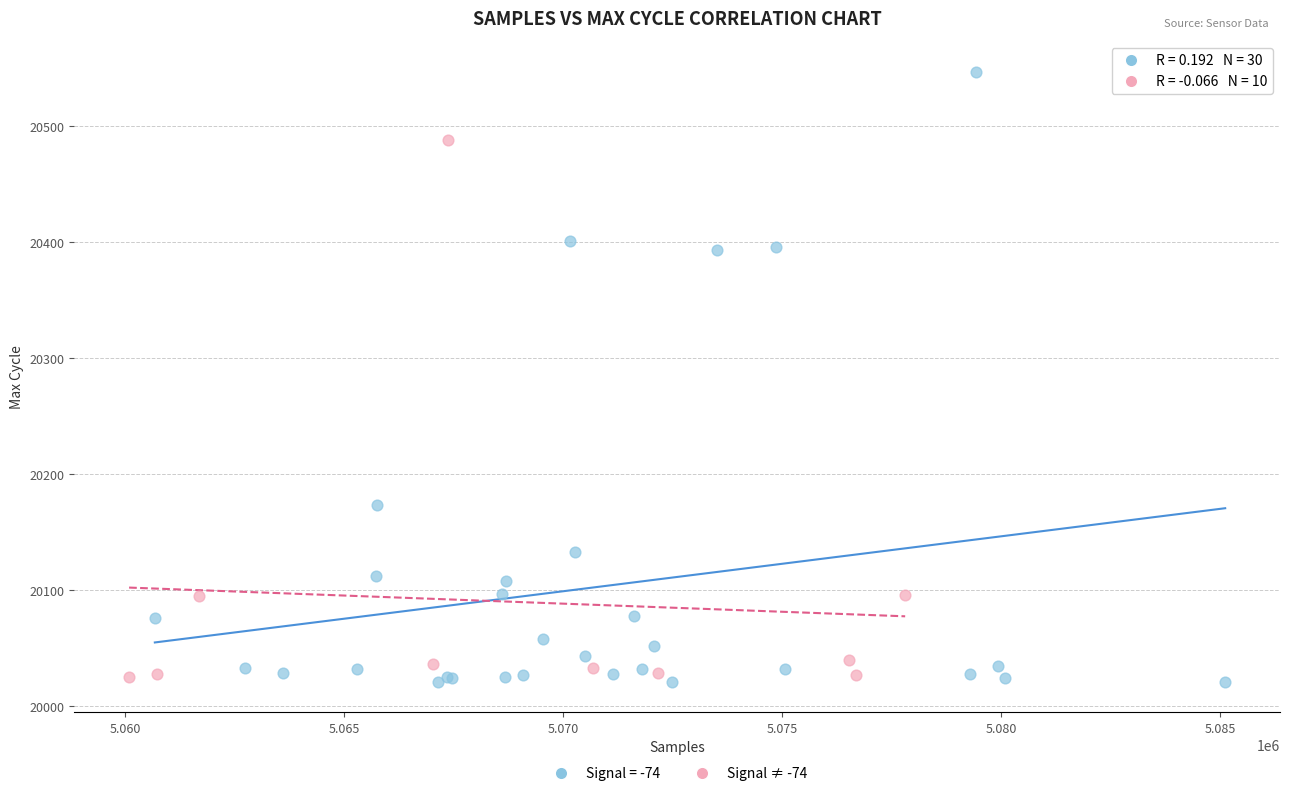

Which series has the widest spread of Y values?

Signal = -74